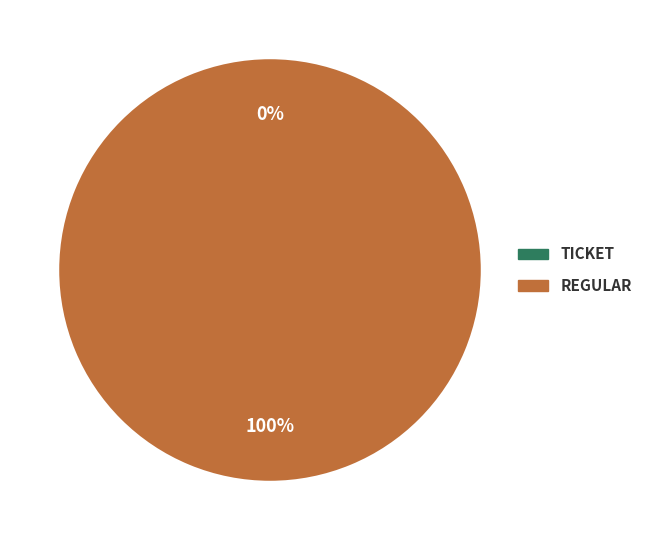

Is there a majority slice in this chart?

Yes